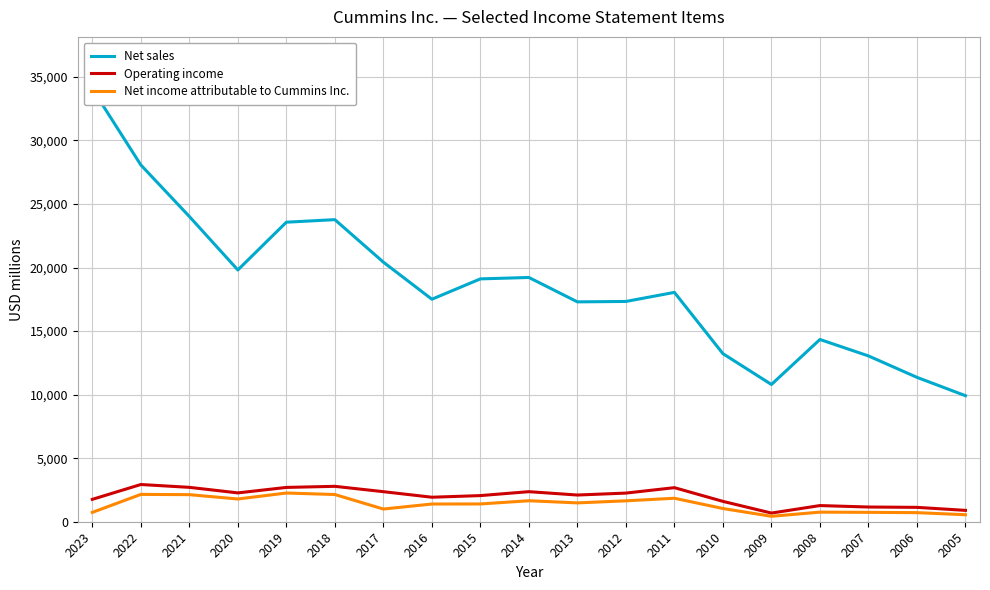

Rank the series by their maximum value, from lowest to highest.

Net income attributable to Cummins Inc., Operating income, Net sales